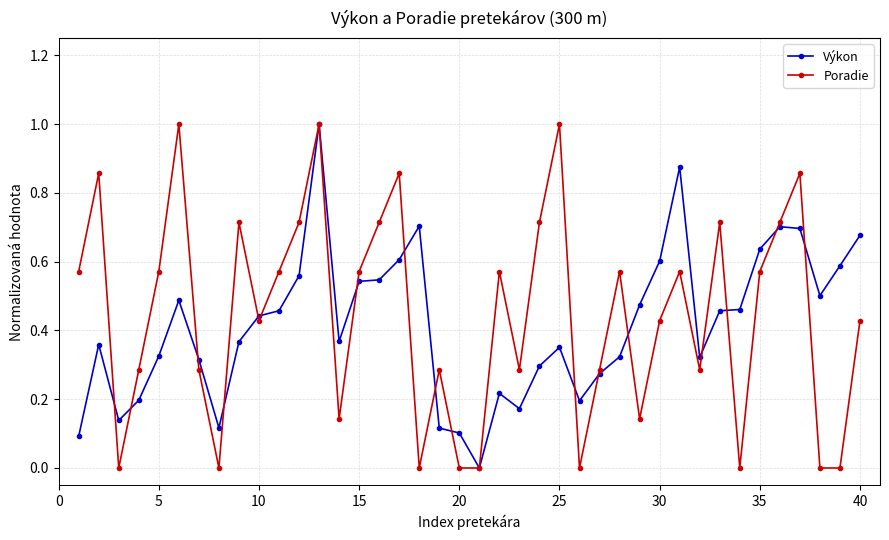

What is the greatest value displayed?

1.0